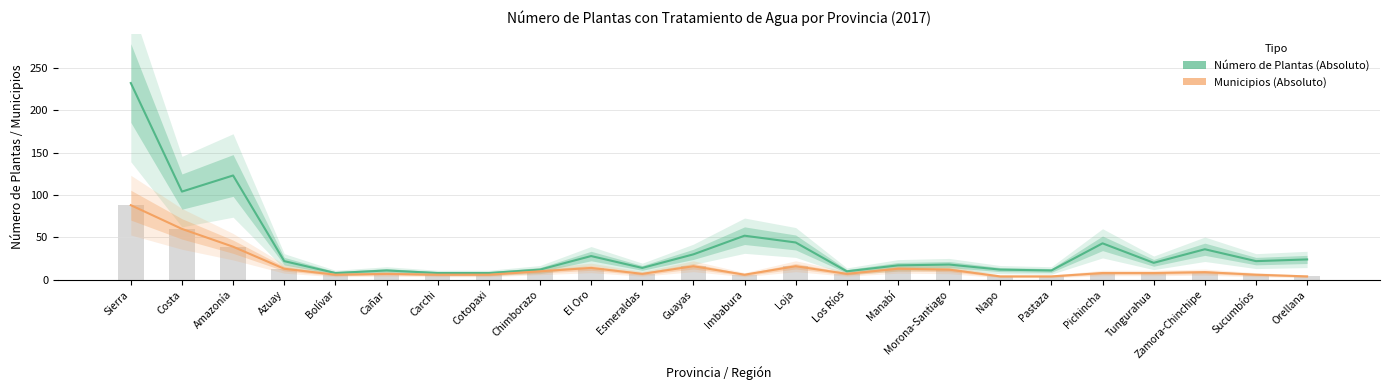

Reading left to right, extract all data points from this chart.

Número de Plantas (Absoluto): 232	104	123	22	8	11	8	8	12	28	14	30	52	44	10	17	18	12	11	43	20	36	22	24
Municipios (Absoluto): 88	60	39	13	6	7	6	6	10	14	7	16	6	16	7	13	12	4	4	8	8	9	6	4